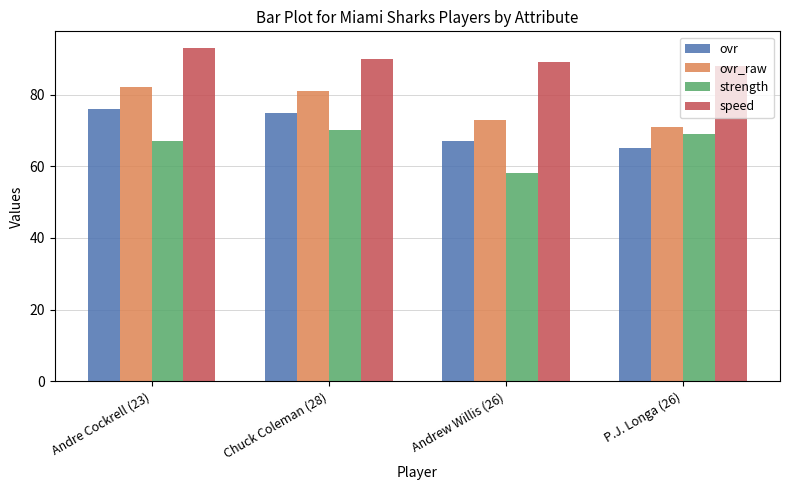

What is the spread (max minus min) of values at Andrew Willis (26)?

31